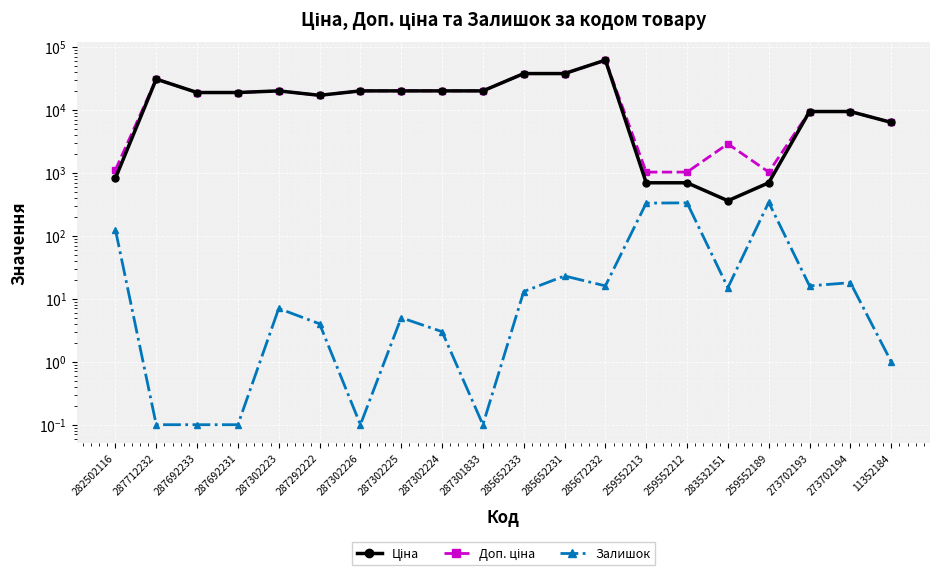

True or false: Ціна and Залишок intersect in this chart.

False